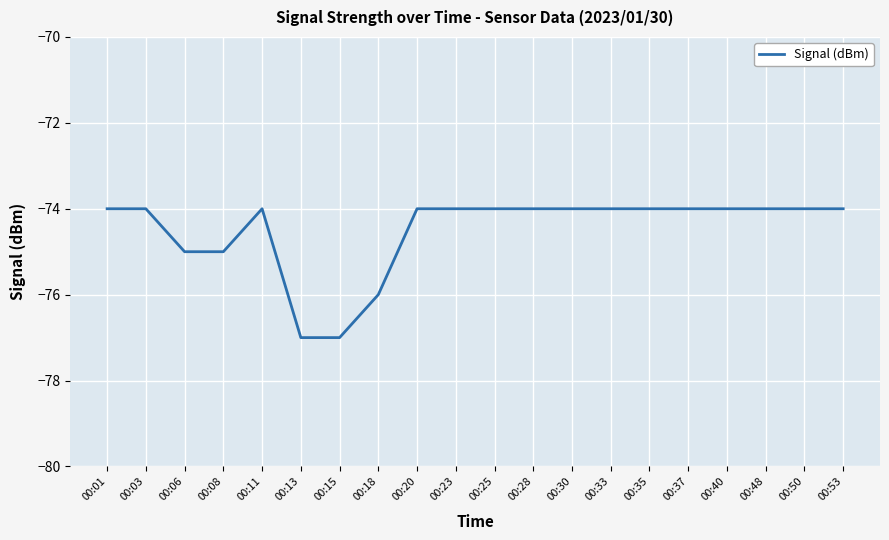

What is the greatest value displayed?

-74